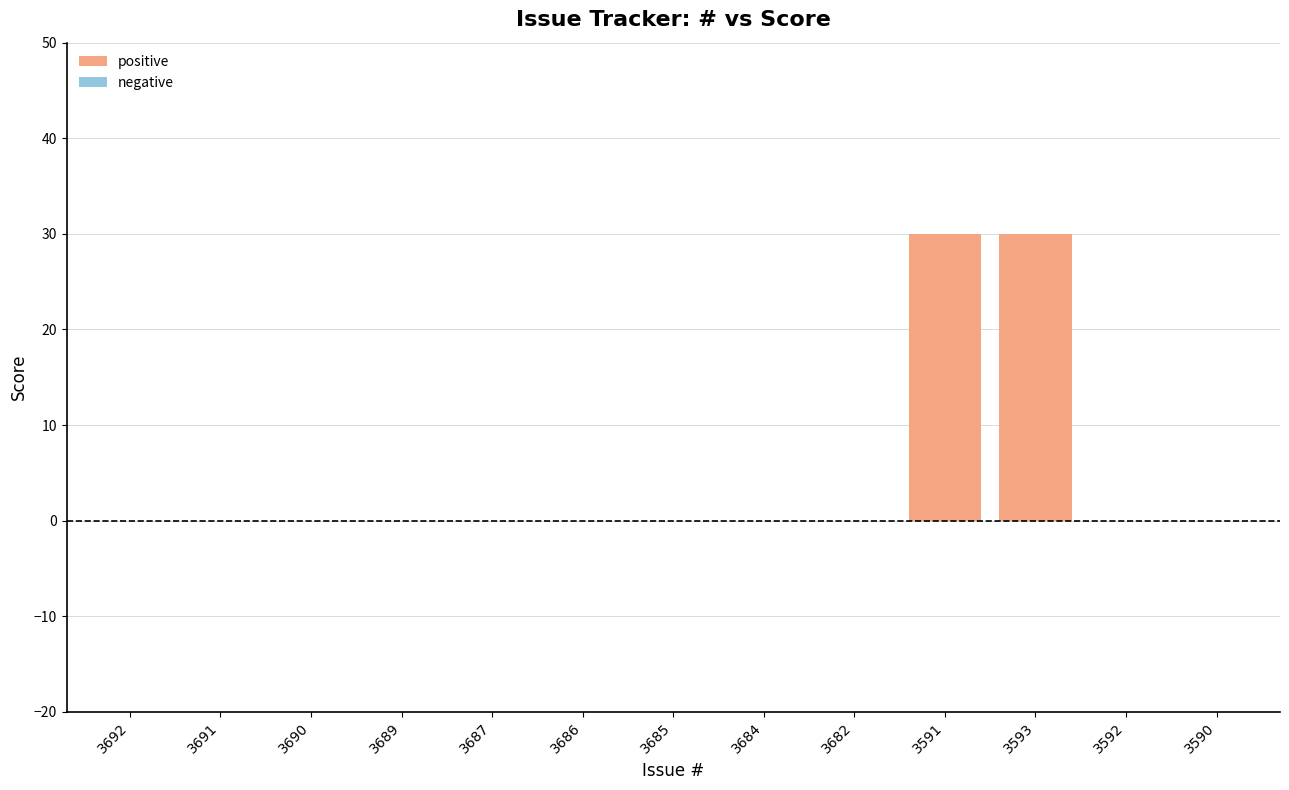

The value at 3590 is -18. True or false?

False